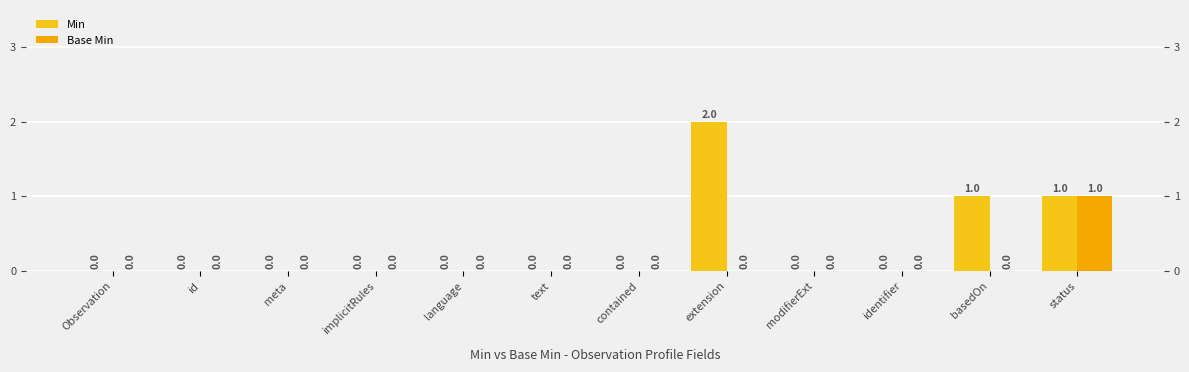

What position from the right is text?

7